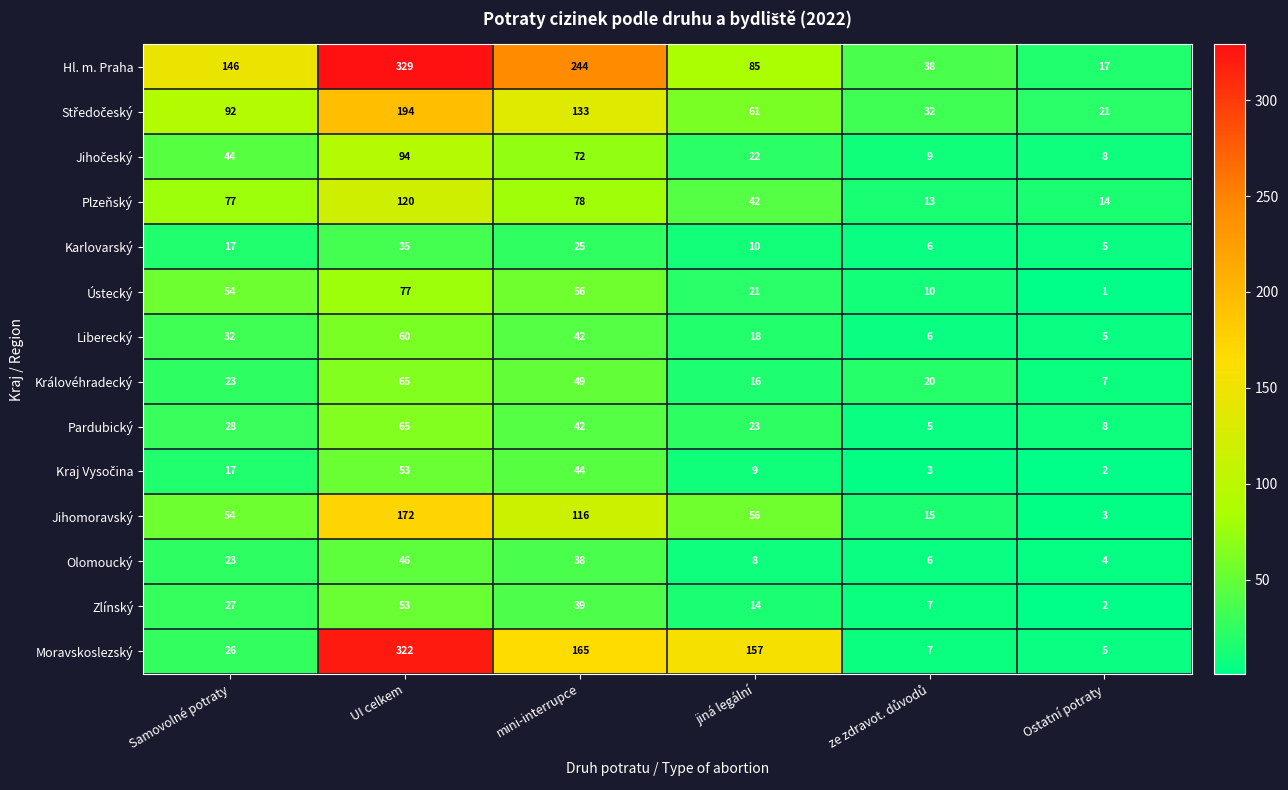

Is the value of Liberecký at Ostatní potraty greater than the value of Zlínský at UI celkem?

No